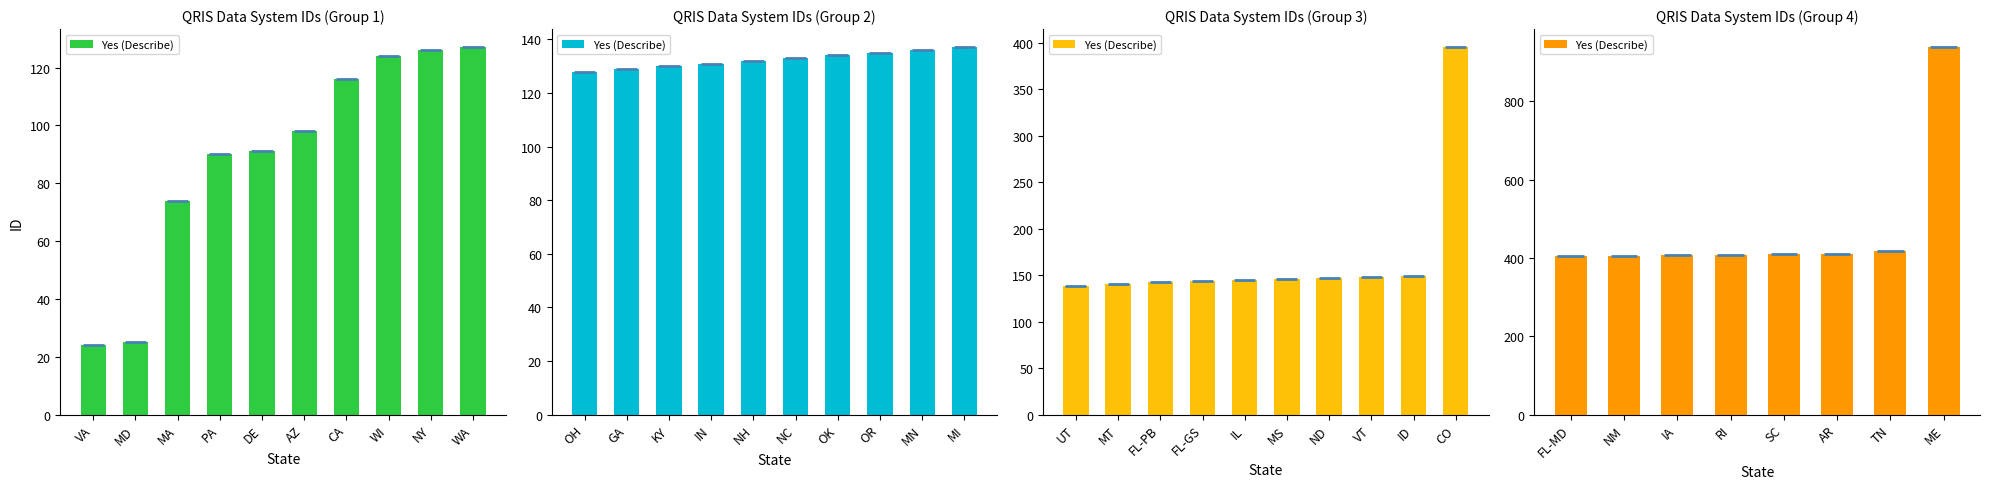

What is the average value?

475